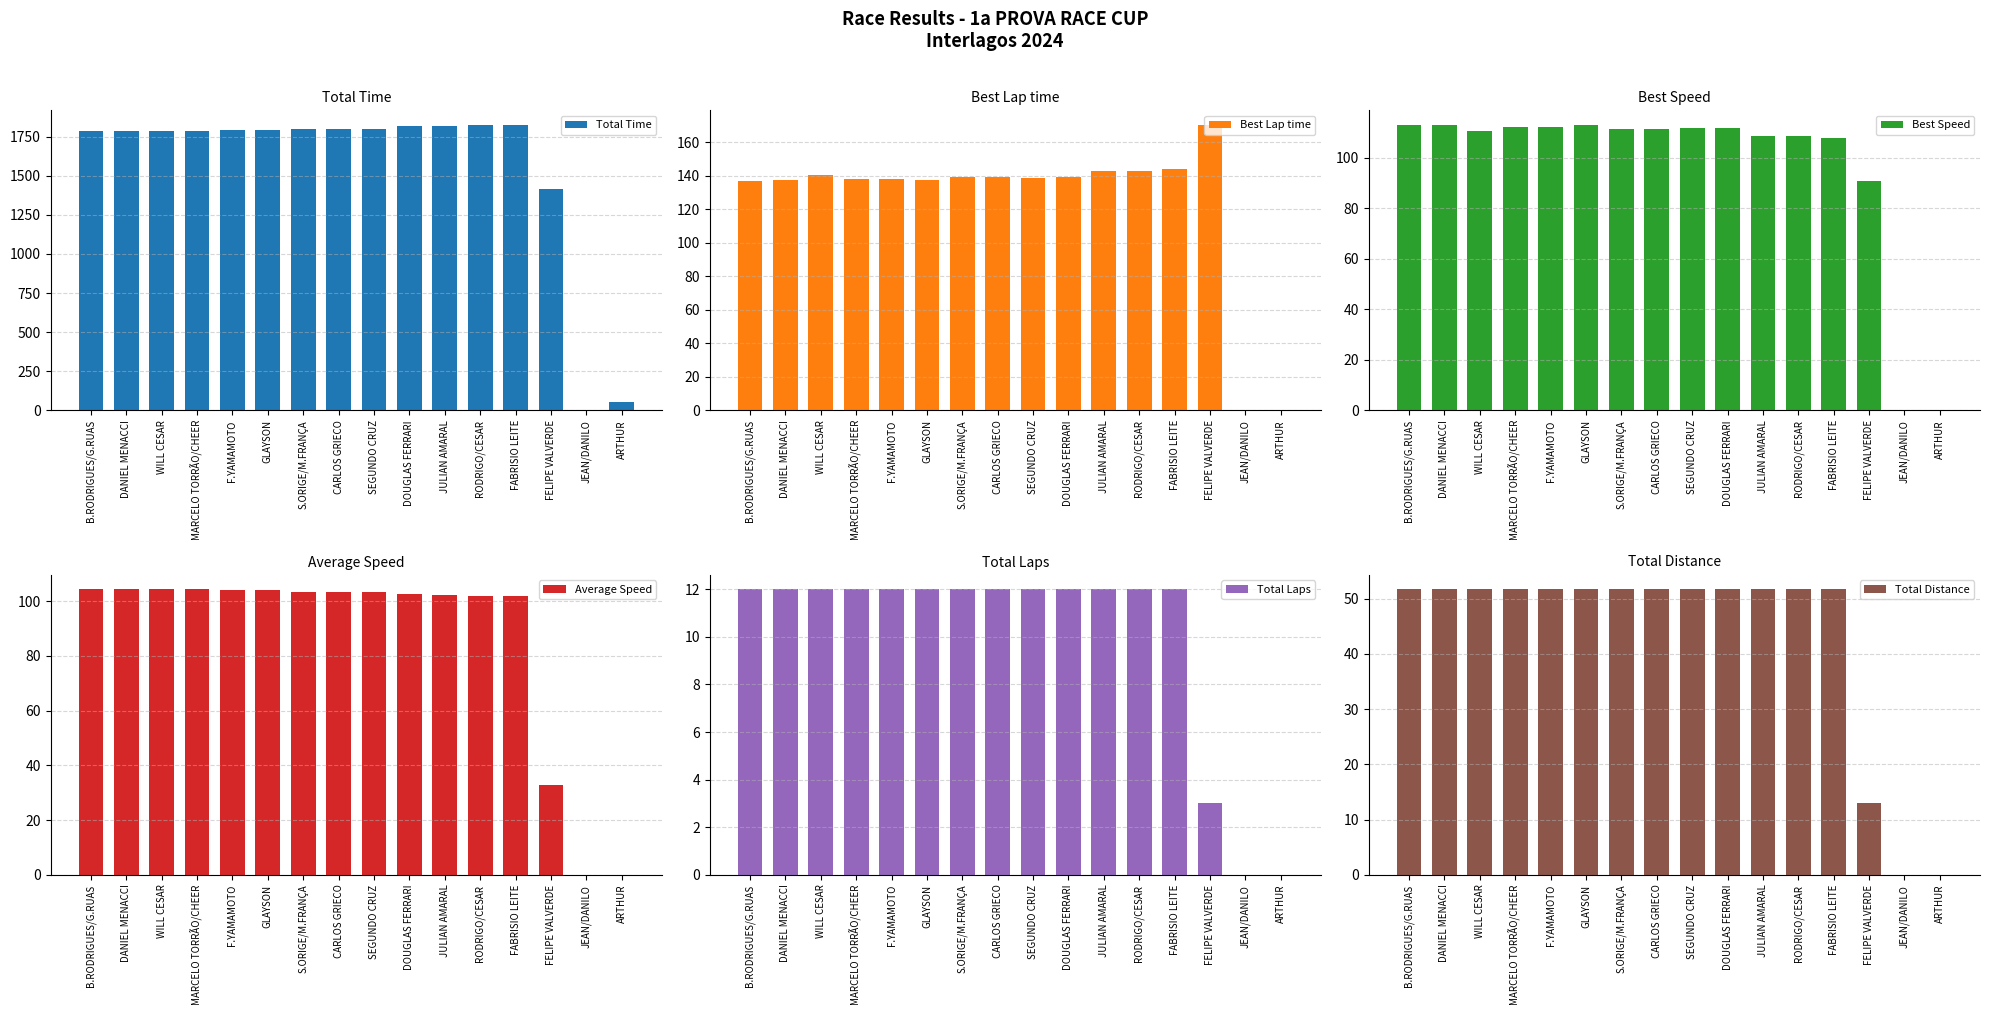

What is the difference between the second highest and second lowest values in the Total Distance series?

51.7